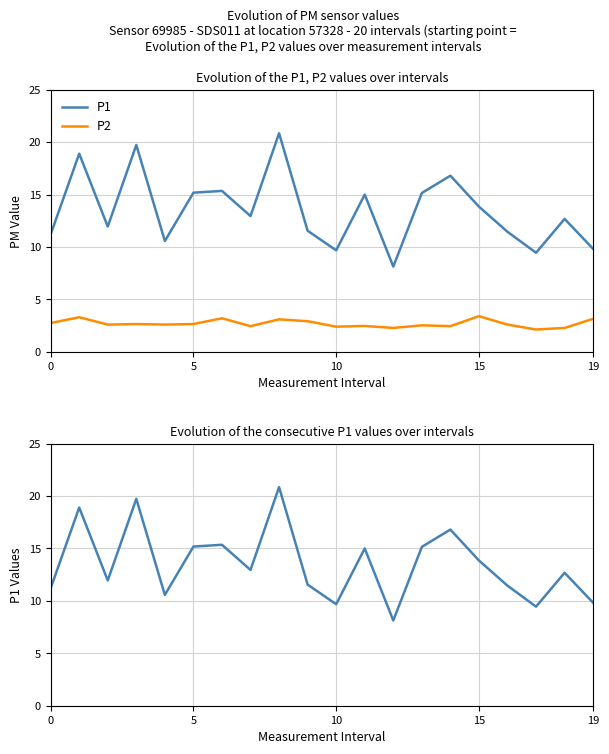

What is the label of the 16th point from the left?

15